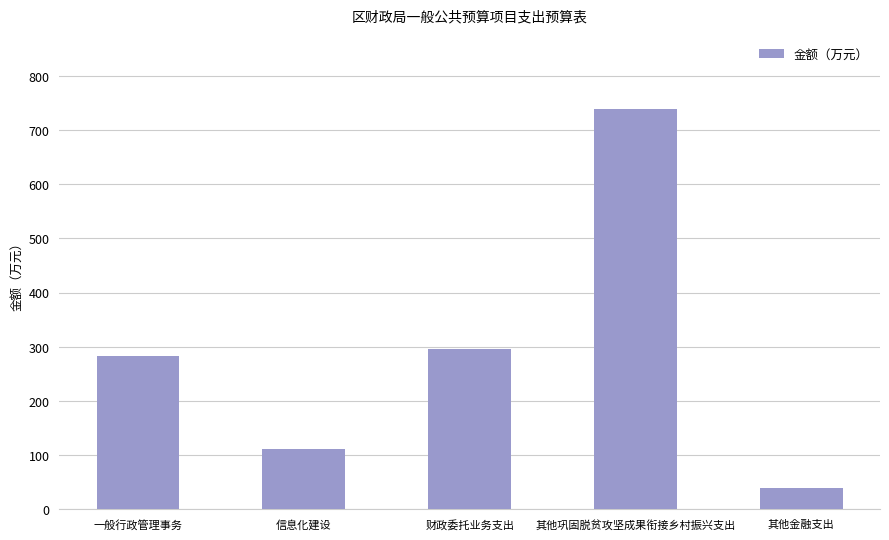

Which category has the highest value across all series?

其他巩固脱贫攻坚成果衔接乡村振兴支出